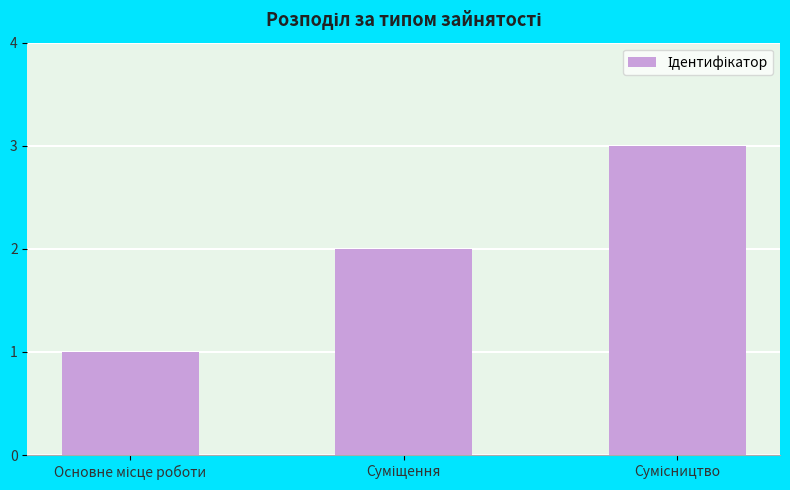

What is the greatest value displayed?

3